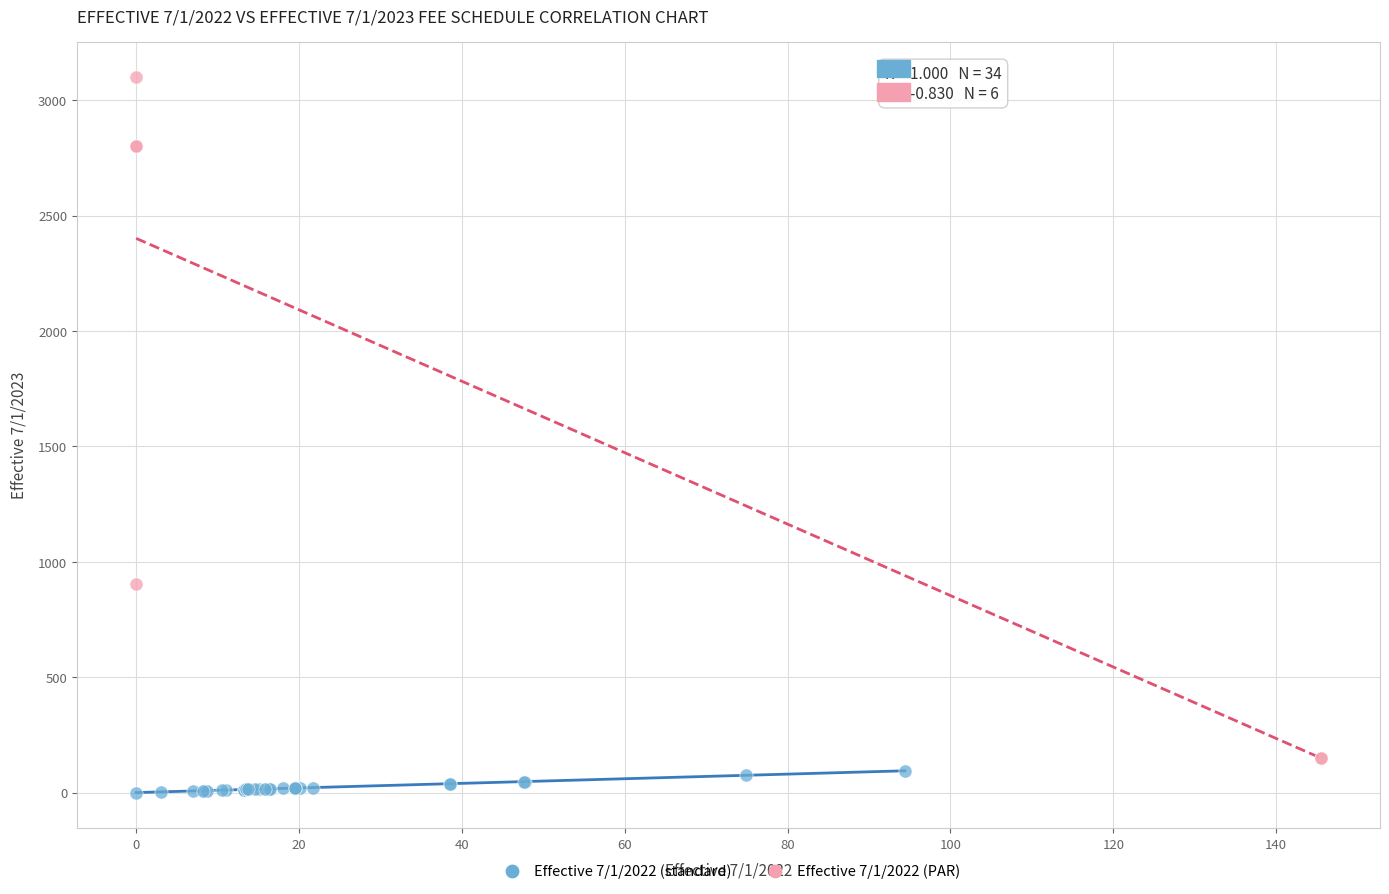

Which series contains the lowest Y value?

Effective 7/1/2022 (standard)